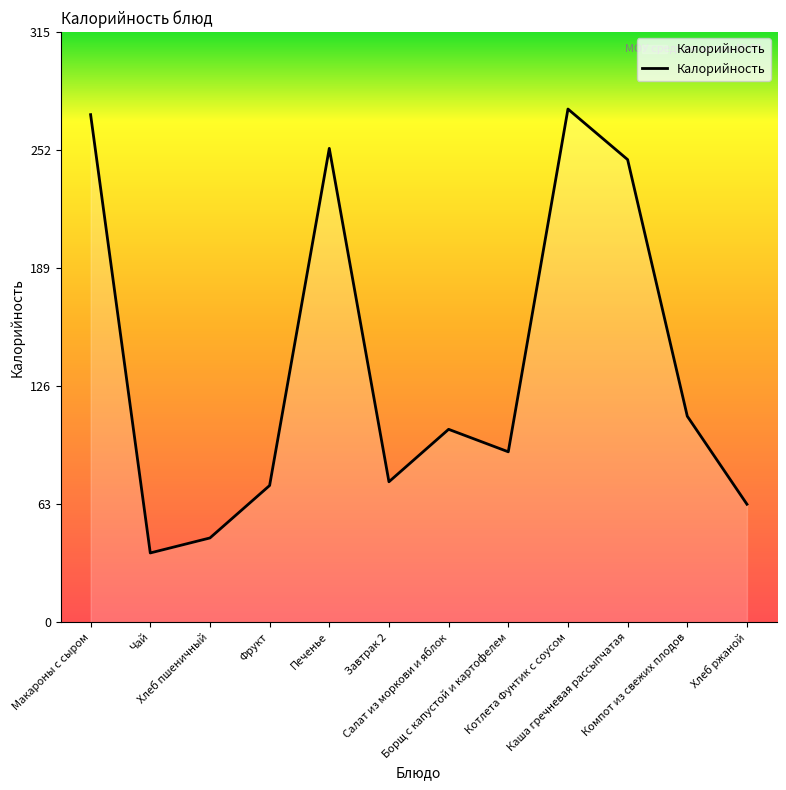

What is the smallest value displayed?

37